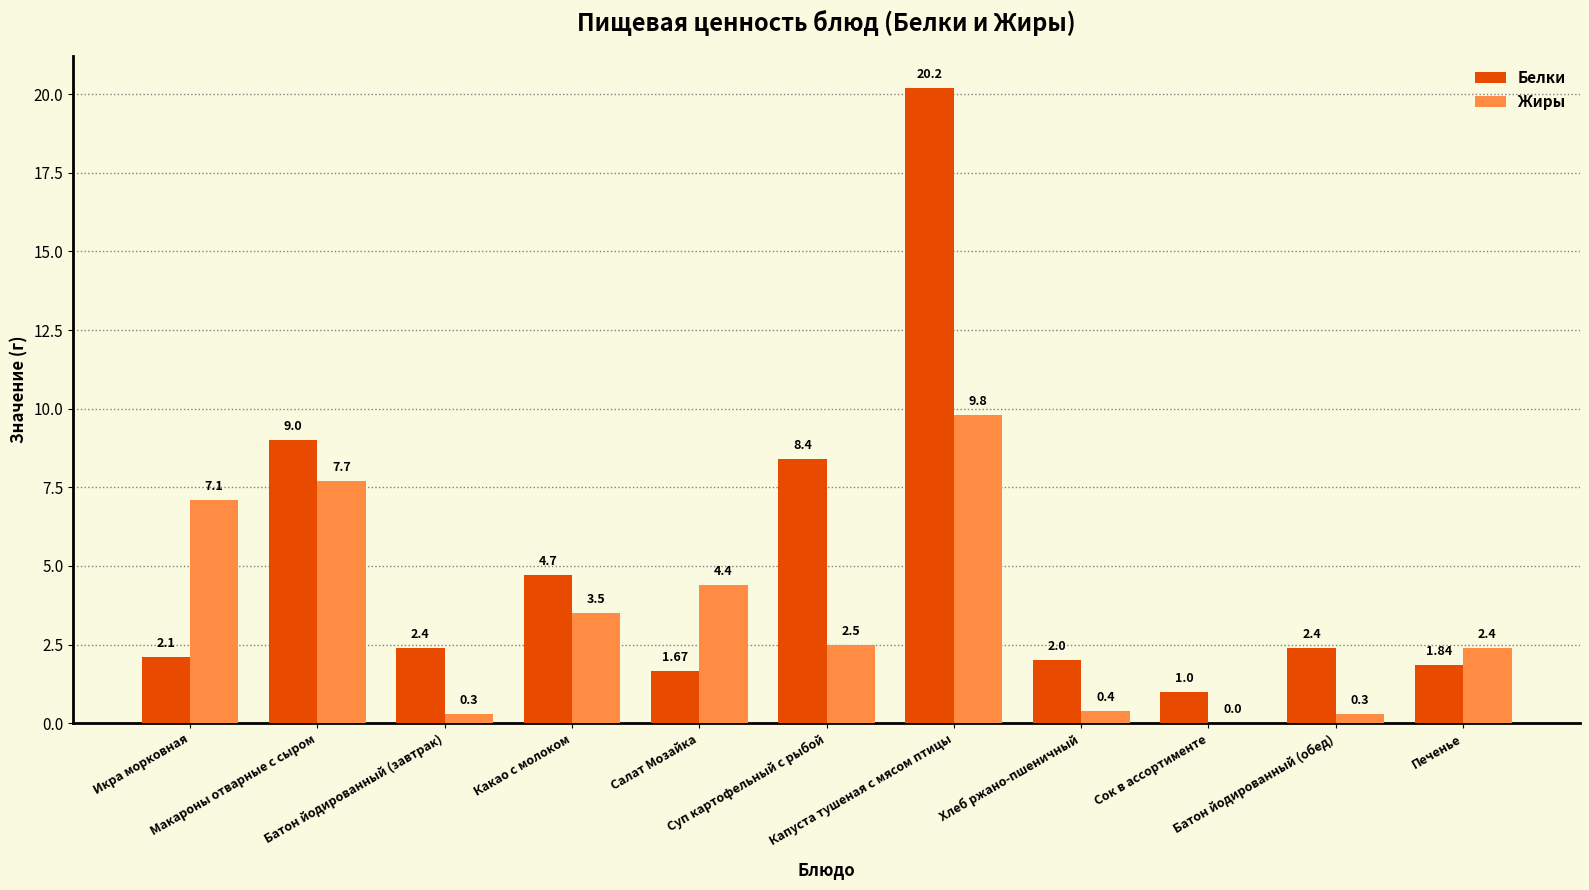

Which series has the largest total across all categories?

Белки